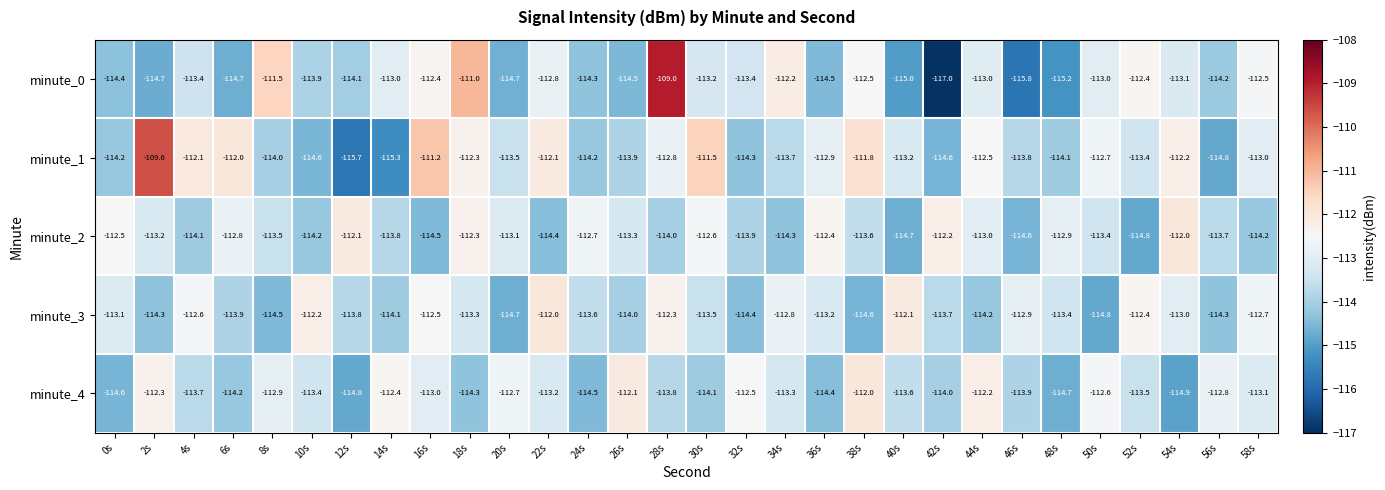

How many distinct data groups are displayed?

5